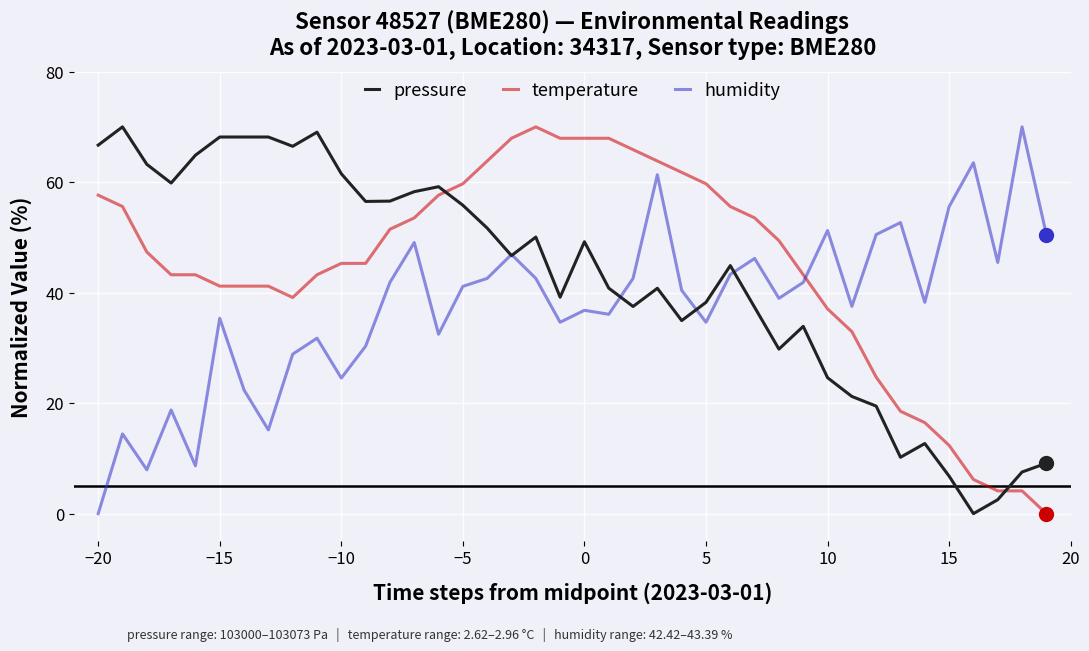

True or false: temperature and humidity intersect in this chart.

True